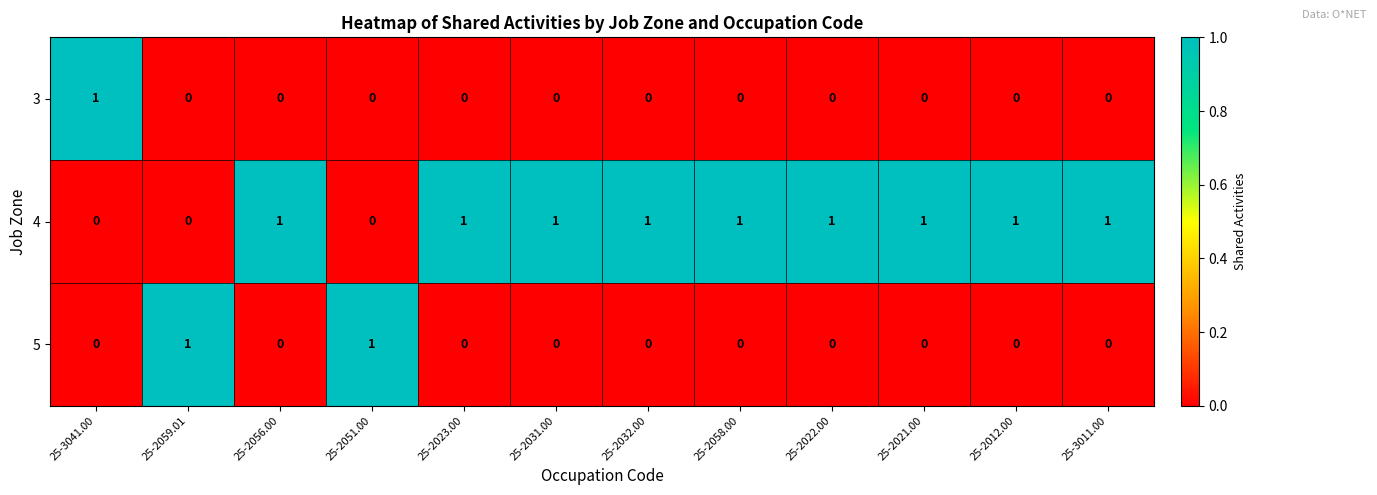

True or false: 5 has a value of 2 at 25-2051.00.

False